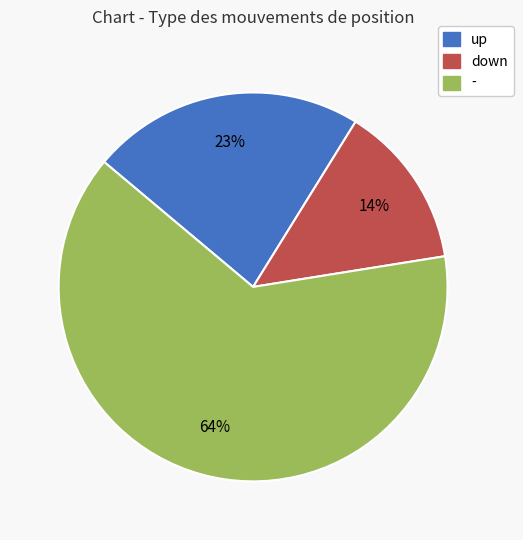

True or false: up accounts for 34% of the total.

False